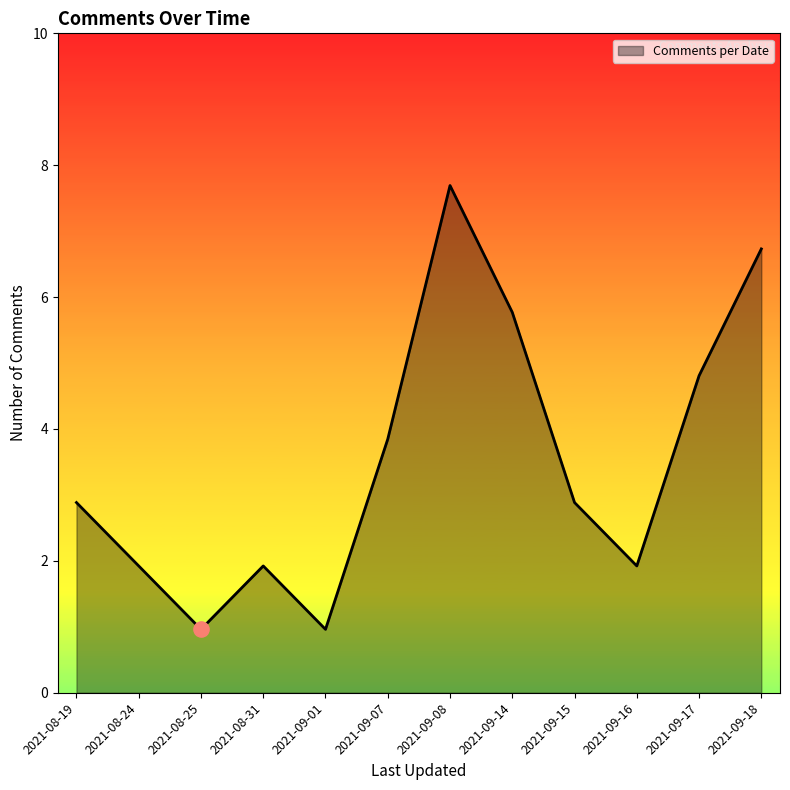

Between 2021-09-16 and 2021-09-15, which is larger?

2021-09-15